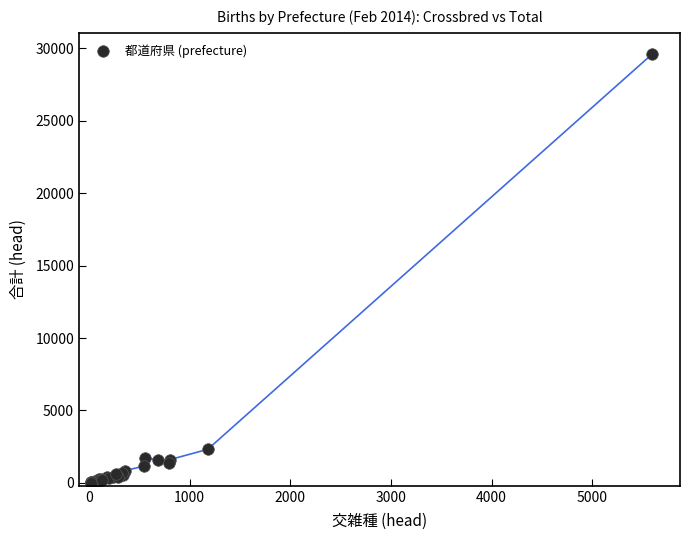

What Y value in the scatter plot is closest to 14807?

2315